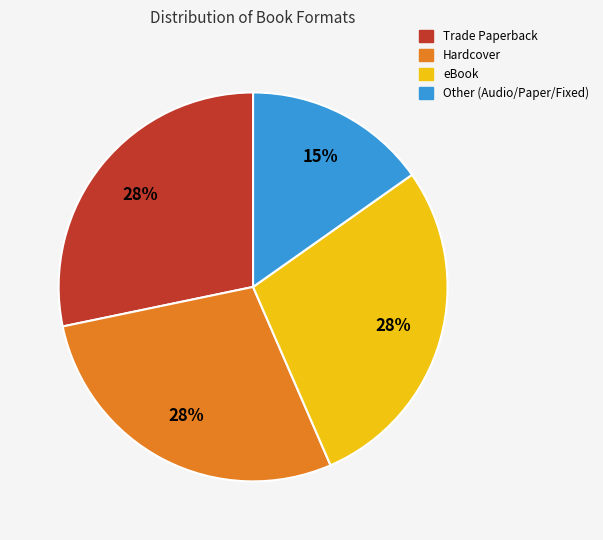

To the nearest percent, what is the difference between the largest and smallest slice percentages?

13%